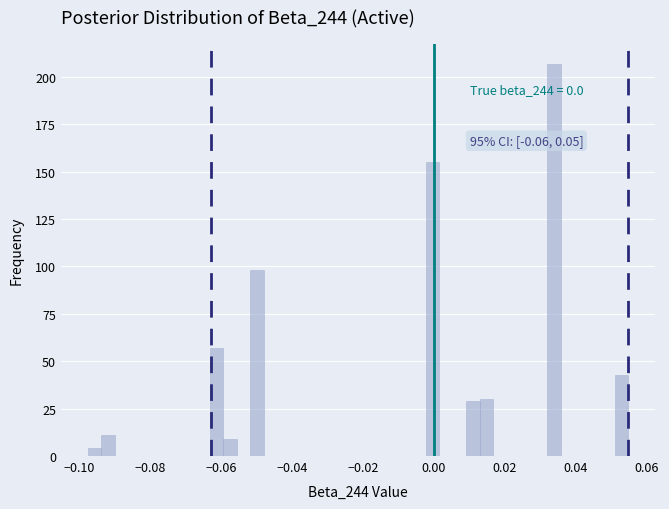

Read against the x-axis, roughly where is the centre of the tallest bar?

0.034